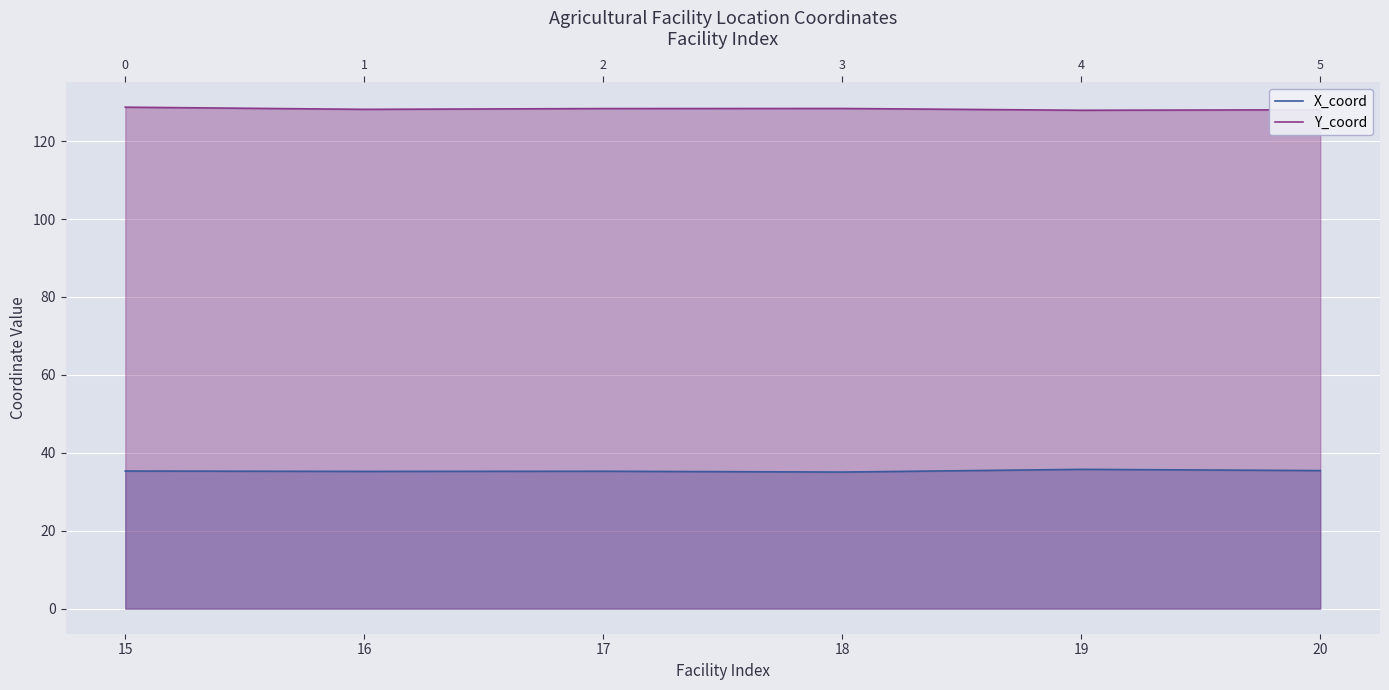

Reading left to right, what are all the values shown in this chart?

X_coord: 35.3	35.2	35.3	35.1	35.7	35.4
Y_coord: 128.7	128.1	128.3	128.4	127.9	128.0